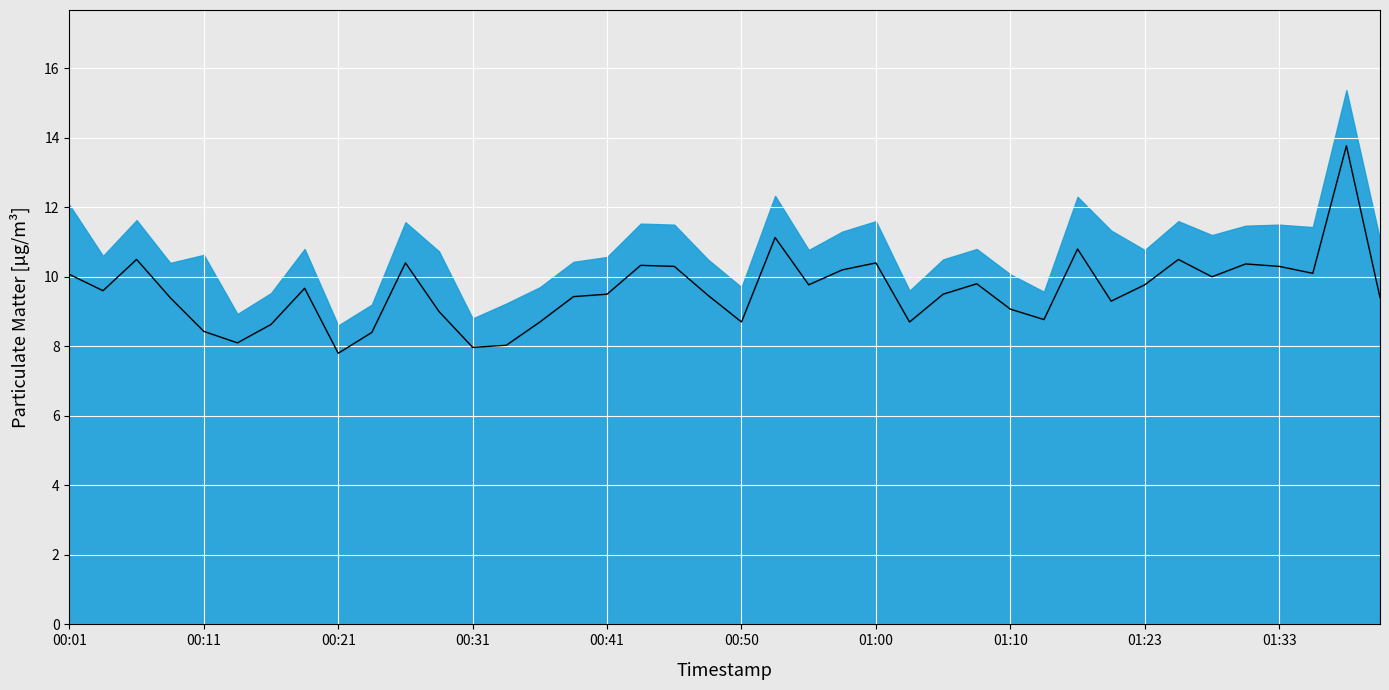

Approximately how many times larger is the value at 01:33 compared to 01:23?

1.1